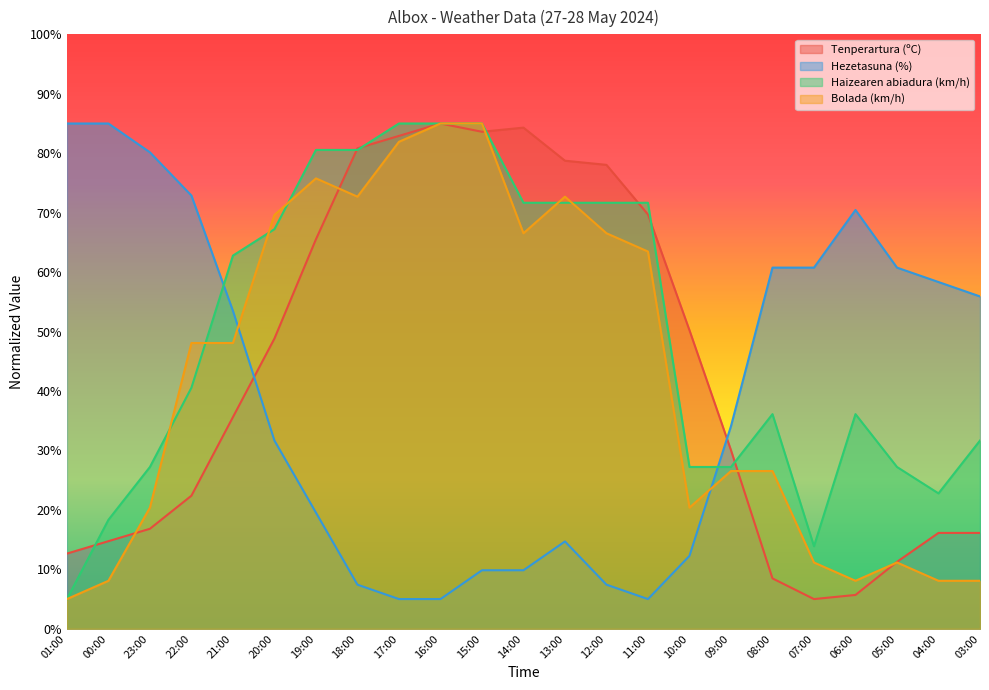

What is the difference between the maximum and second lowest values in the Hezetasuna (%) series?

80.0